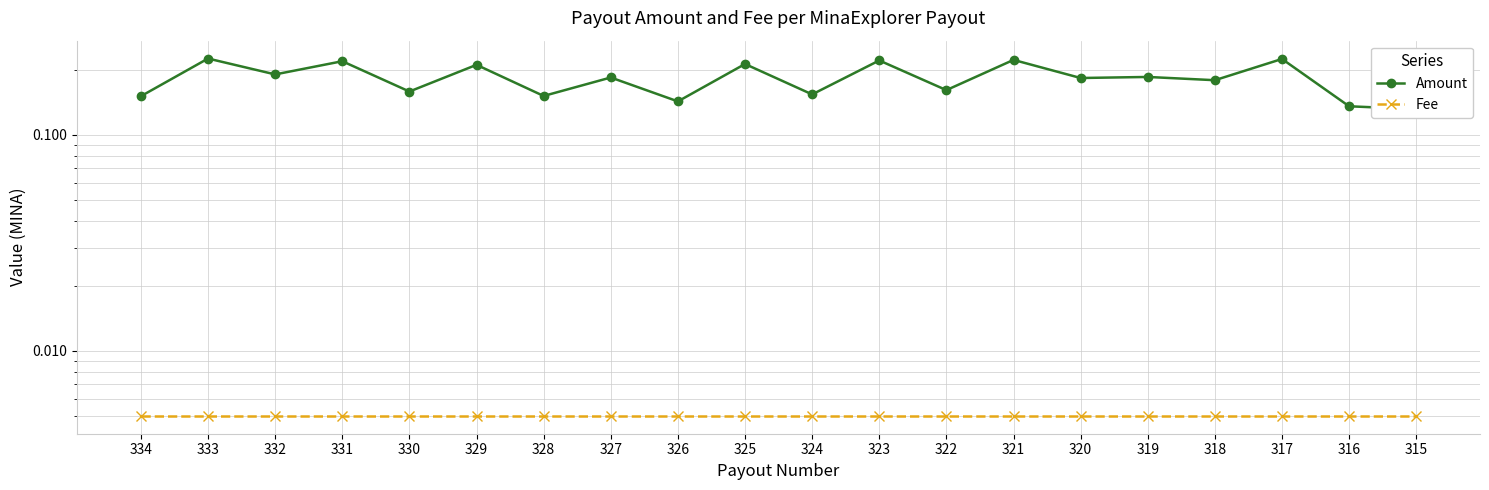

What are all the series names shown in the legend?

Amount, Fee